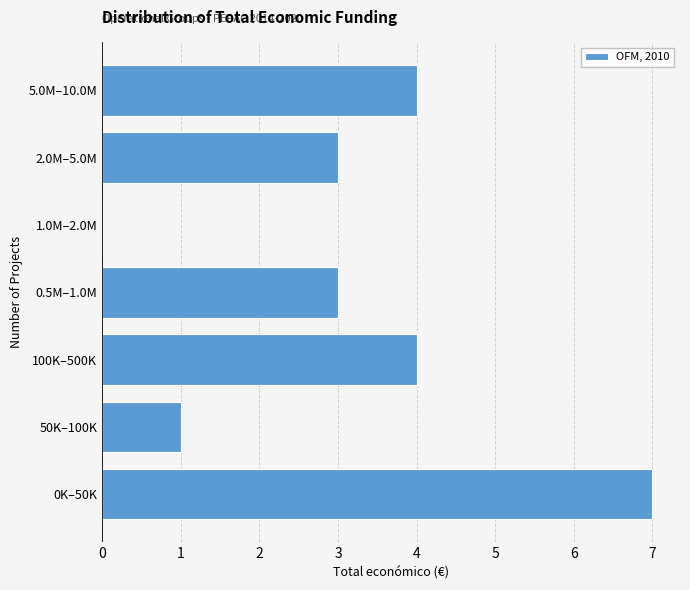

Reading top to bottom, transcribe all the data shown in this chart.

5.0M–10.0M=4	2.0M–5.0M=3	1.0M–2.0M=0	0.5M–1.0M=3	100K–500K=4	50K–100K=1	0K–50K=7